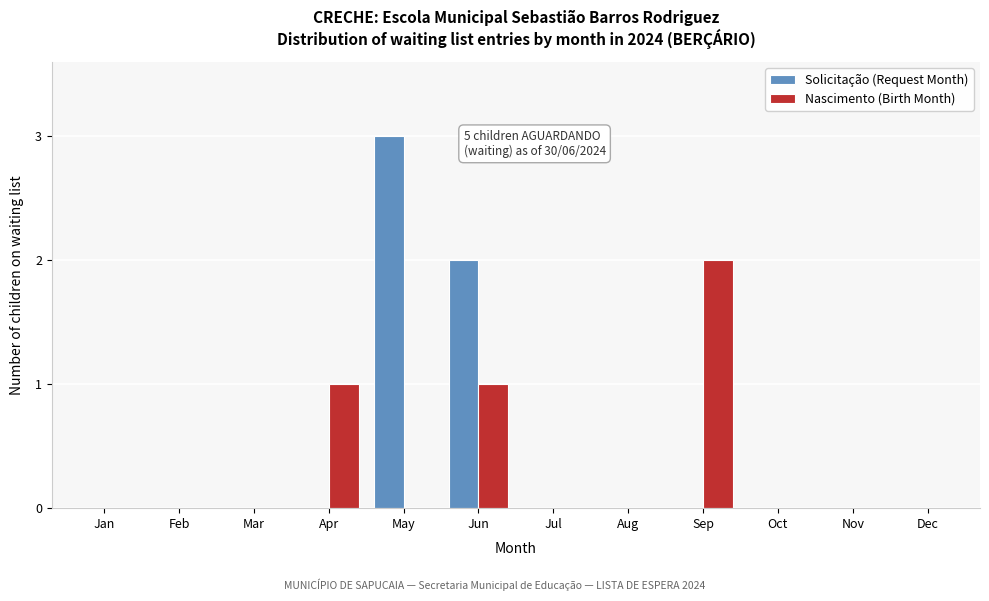

Reading left to right, list all the values displayed in this chart.

Solicitação (Request Month): Jan=0	Feb=0	Mar=0	Apr=0	May=3	Jun=2	Jul=0	Aug=0	Sep=0	Oct=0	Nov=0	Dec=0
Nascimento (Birth Month): Jan=0	Feb=0	Mar=0	Apr=1	May=0	Jun=1	Jul=0	Aug=0	Sep=2	Oct=0	Nov=0	Dec=0